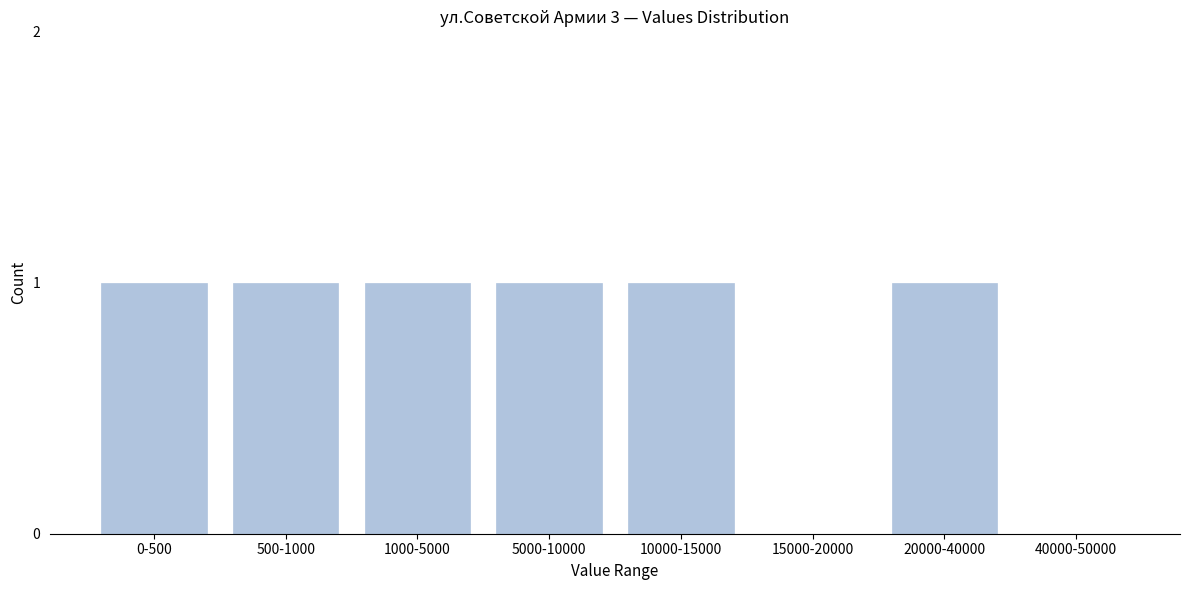

Reading left to right, what are all the values shown in this chart?

0-500=1	500-1000=1	1000-5000=1	5000-10000=1	10000-15000=1	15000-20000=0	20000-40000=1	40000-50000=0